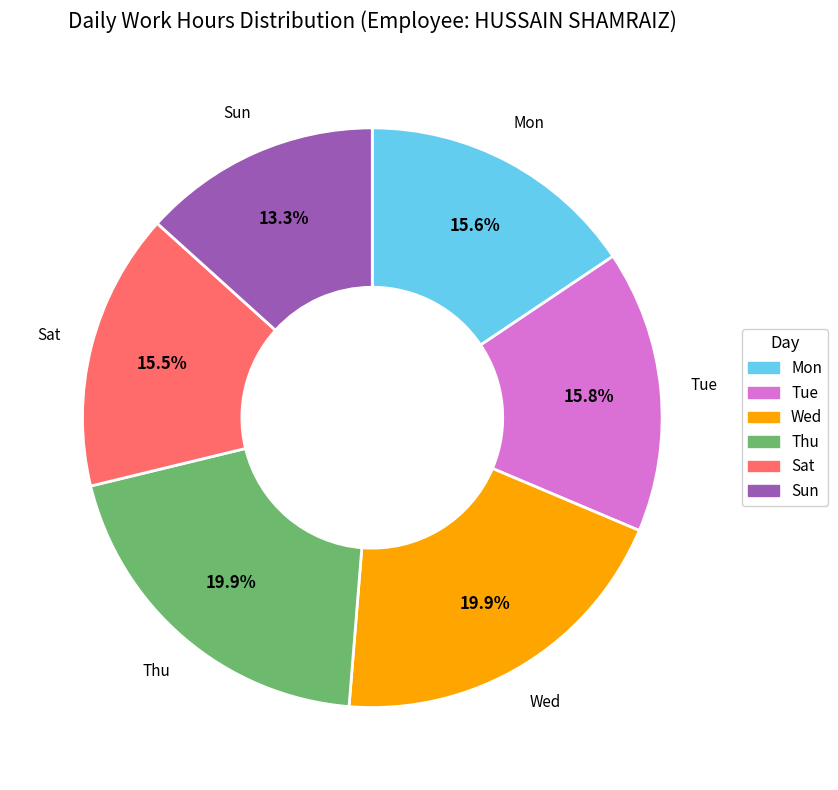

How many segments does this pie chart have?

6